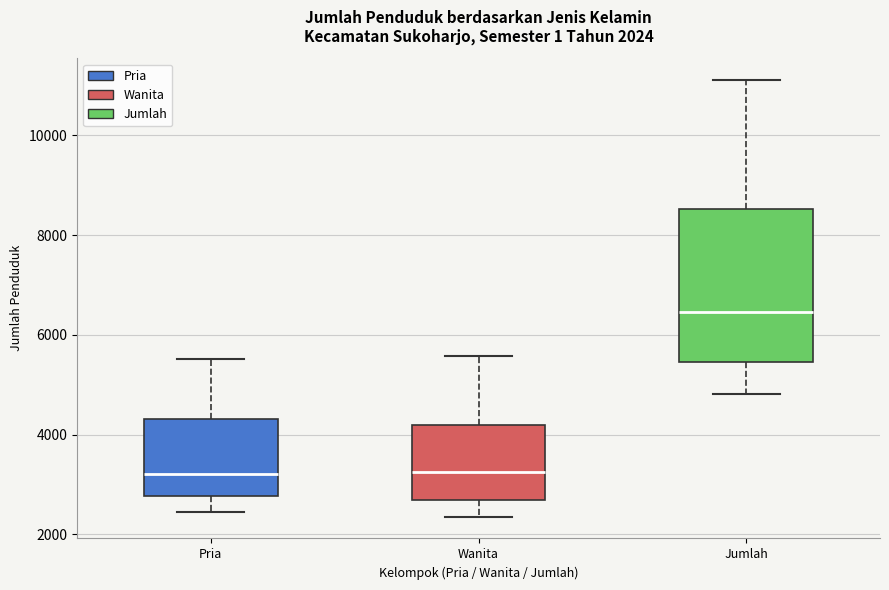

Which box has the highest median line?

Jumlah